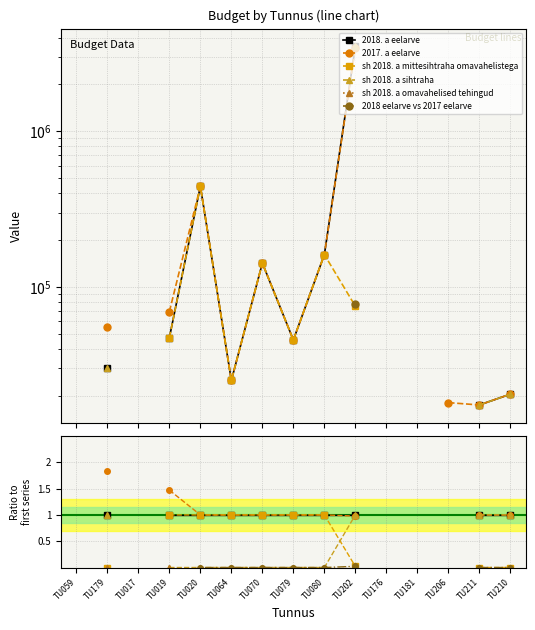

What is the label of the 6th point from the left?

TU064